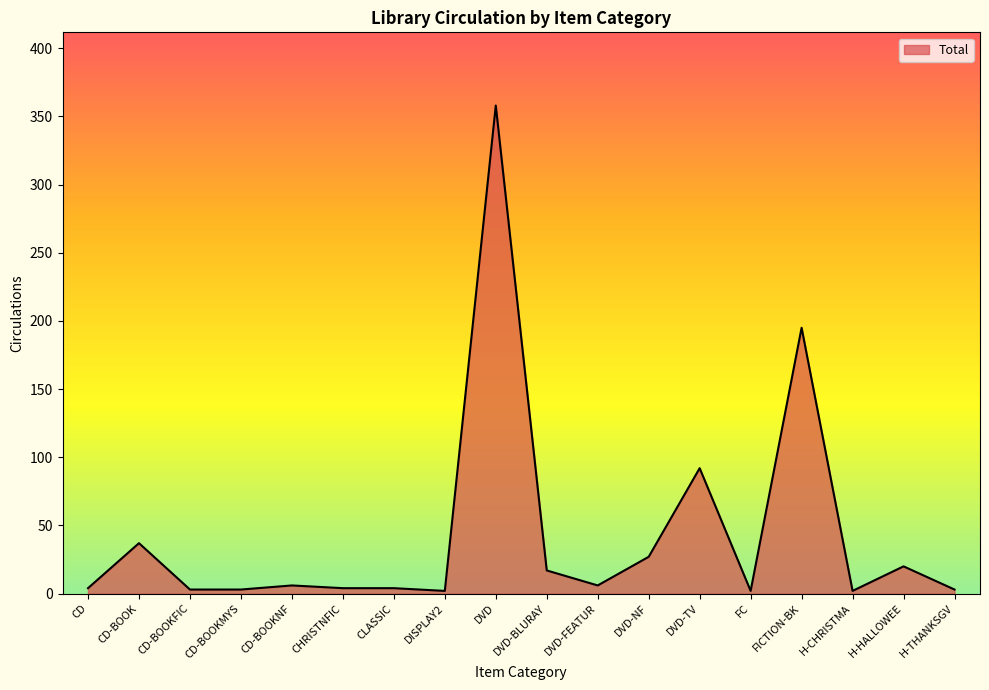

How many lines are shown in the chart?

1